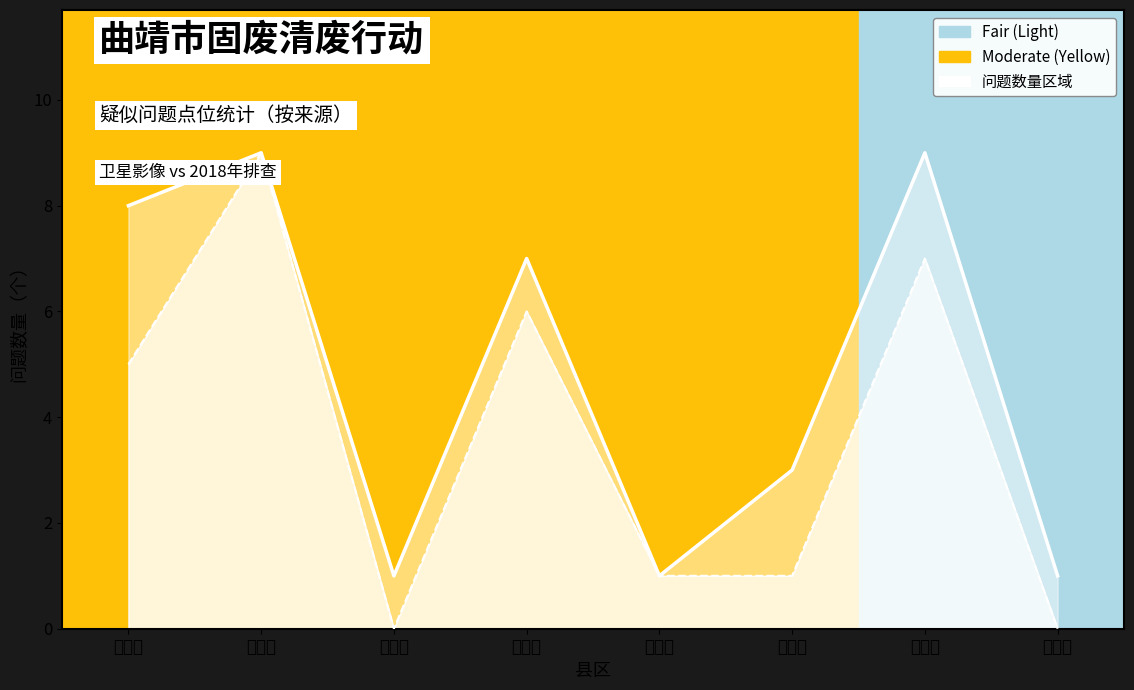

Count the values in the range 1 to 7.

5